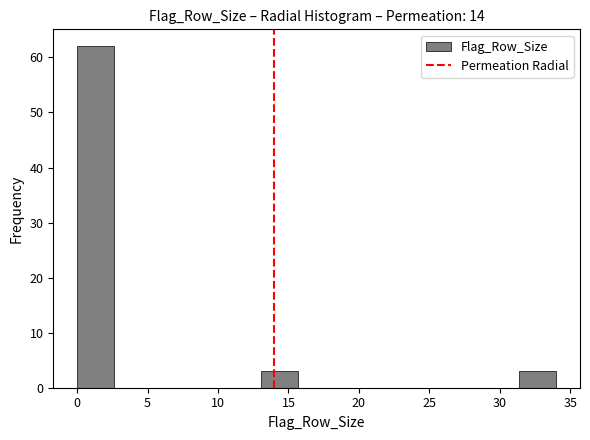

Reading left to right, list every bar in this chart as the range it spans on the x-axis followed by its height. Neither the bar edges nor the heights are printed on the chart, so give them approximately, as read against the axes.

0.0 to 2.5: 62
2.5 to 5.0: 0
5.0 to 8.0: 0
8.0 to 10.5: 0
10.5 to 13.0: 0
13.0 to 15.5: 3
15.5 to 18.5: 0
18.5 to 21.0: 0
21.0 to 23.5: 0
23.5 to 26.0: 0
26.0 to 29.0: 0
29.0 to 31.5: 0
31.5 to 34.0: 3